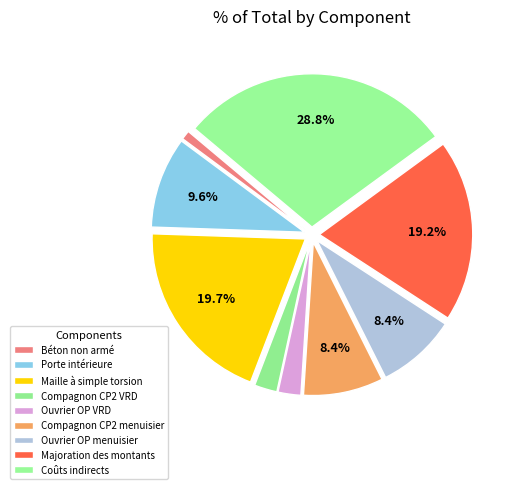

What portion of the pie excludes Majoration des montants?

80.8%